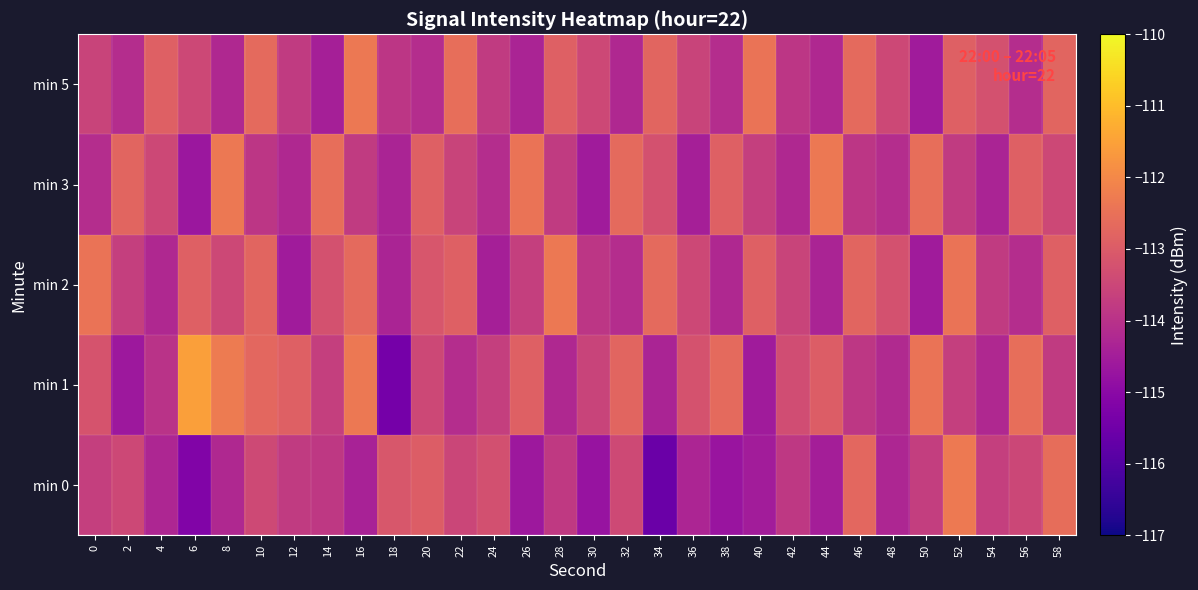

Which series has the largest total across all categories?

min 1